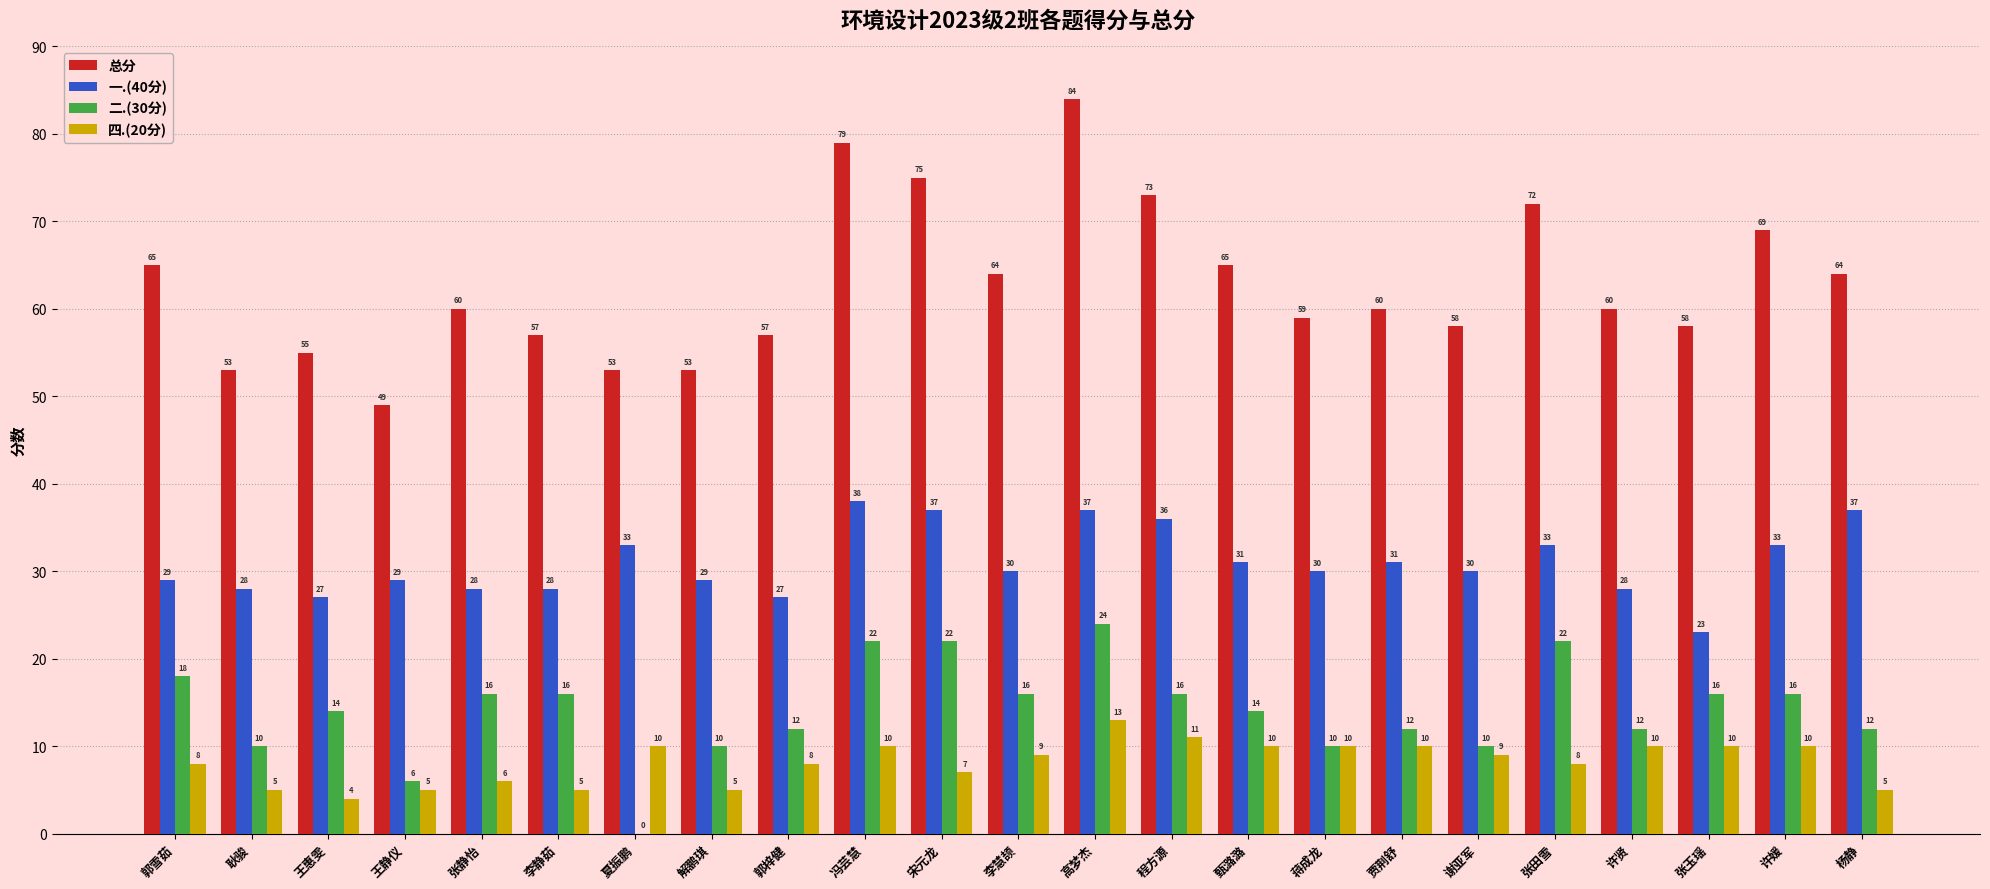

What is the difference between the 一.(40分) values at 许媛 and 甄潞潞?

2